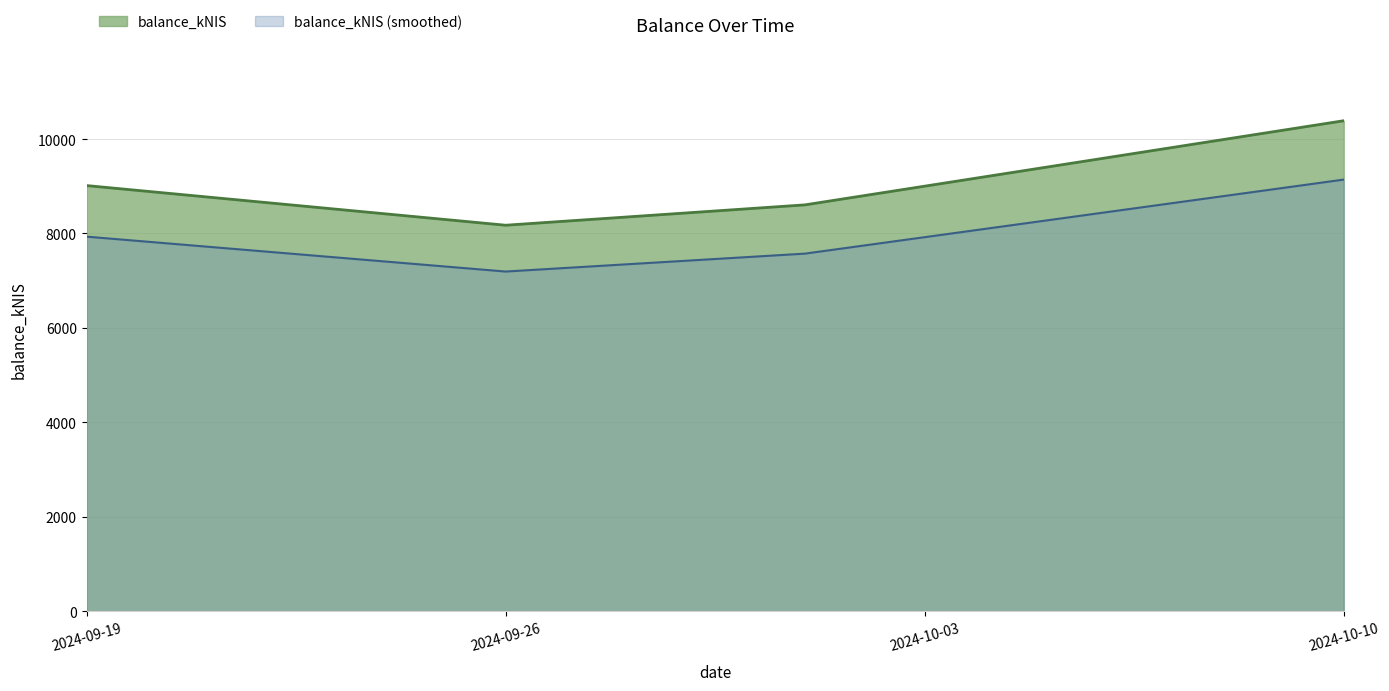

What is the difference between the second highest and second lowest values?

408.7